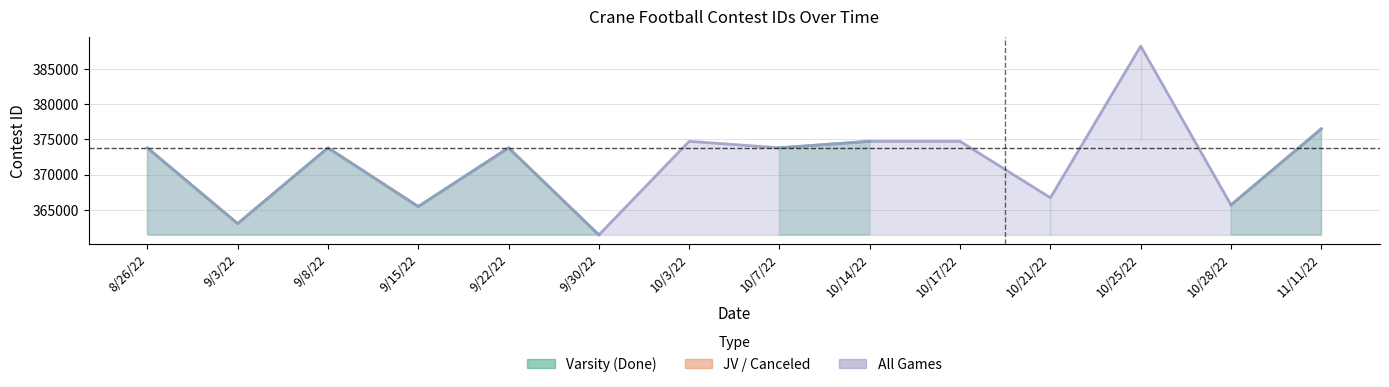

What is the sum of all JV / Canceled values?

1137758